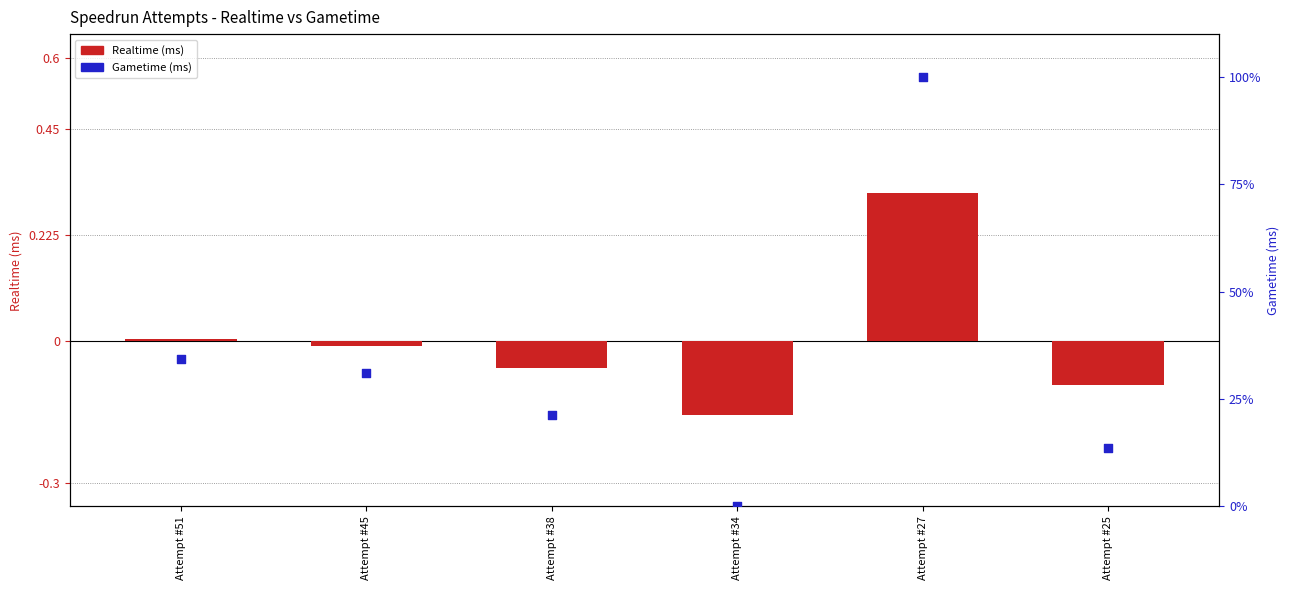

At which category is the sum across all series the highest?

Attempt #27